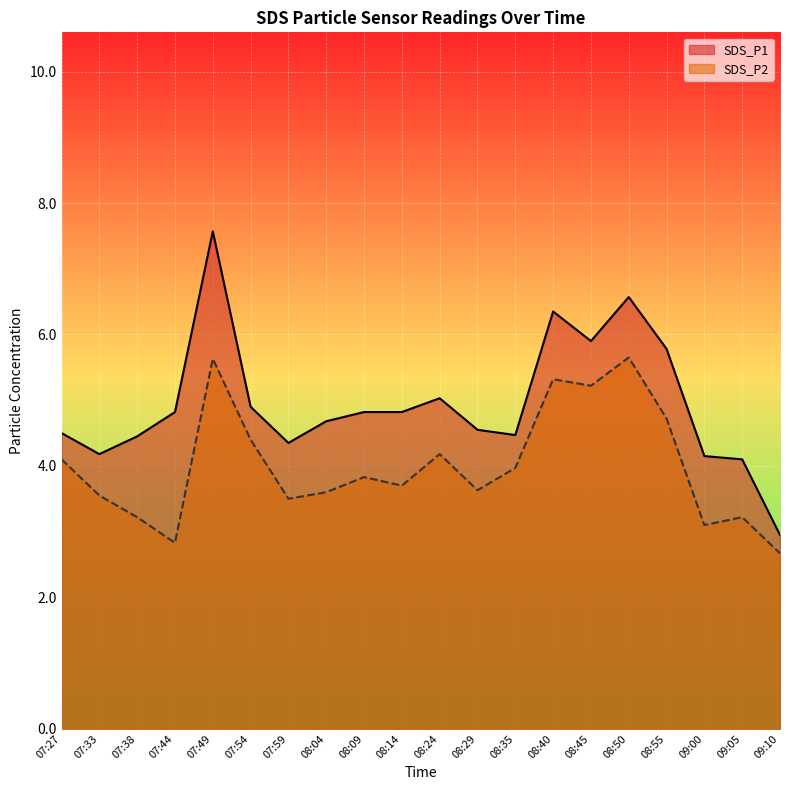

How many interior local valleys does the SDS_P2 series have?

6